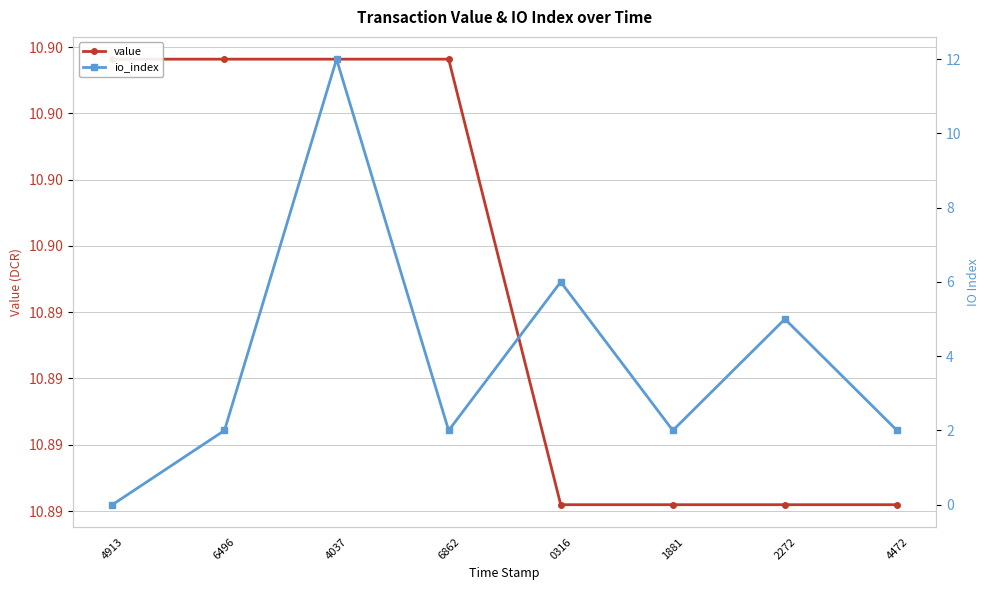

Which series has the widest spread of values?

io_index